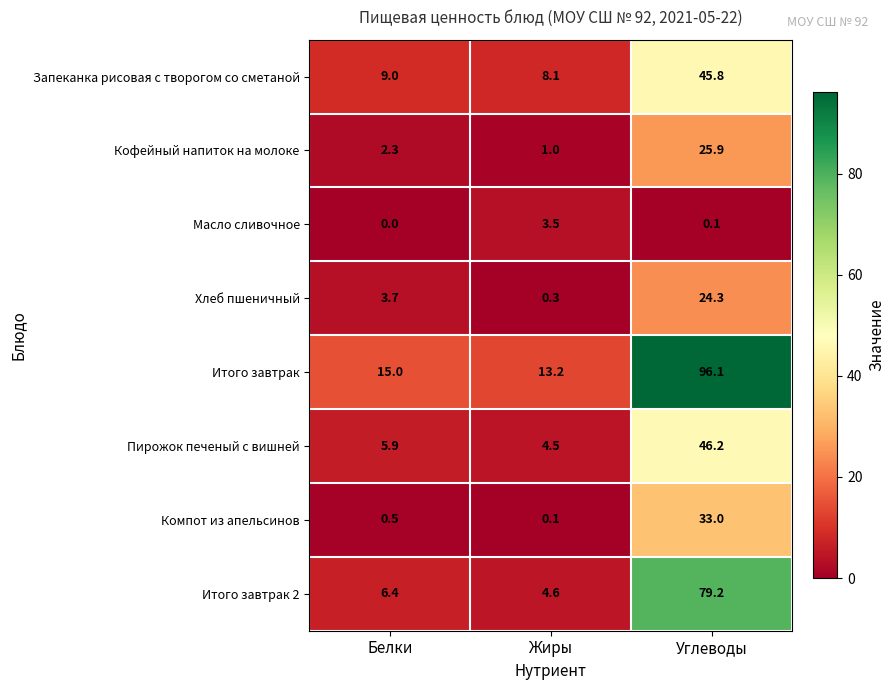

Which series has the largest total across all categories?

Итого завтрак